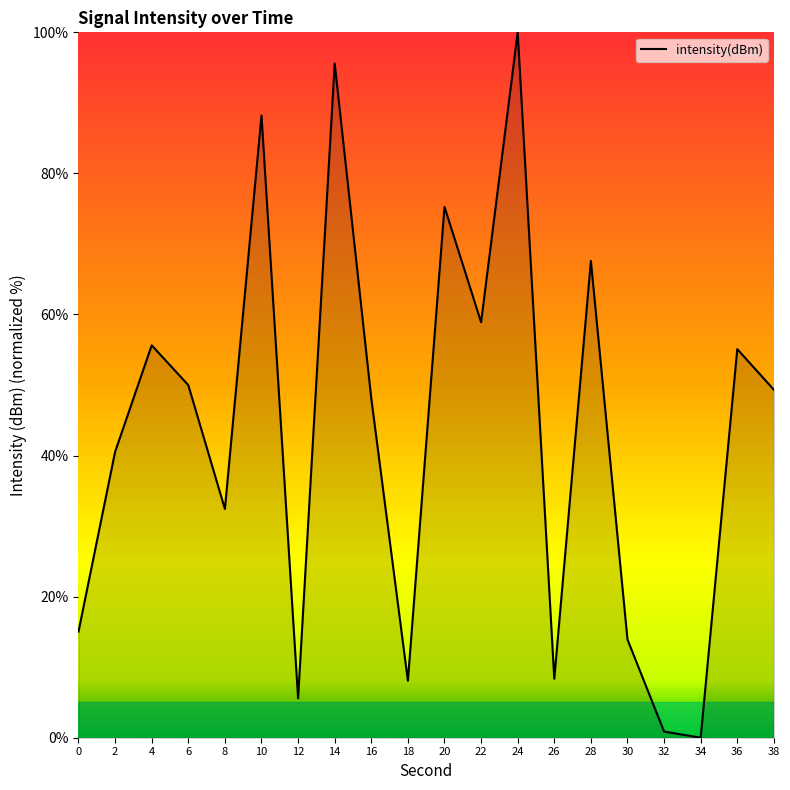

Approximately how many times larger is the value at 4 compared to 20?

0.7